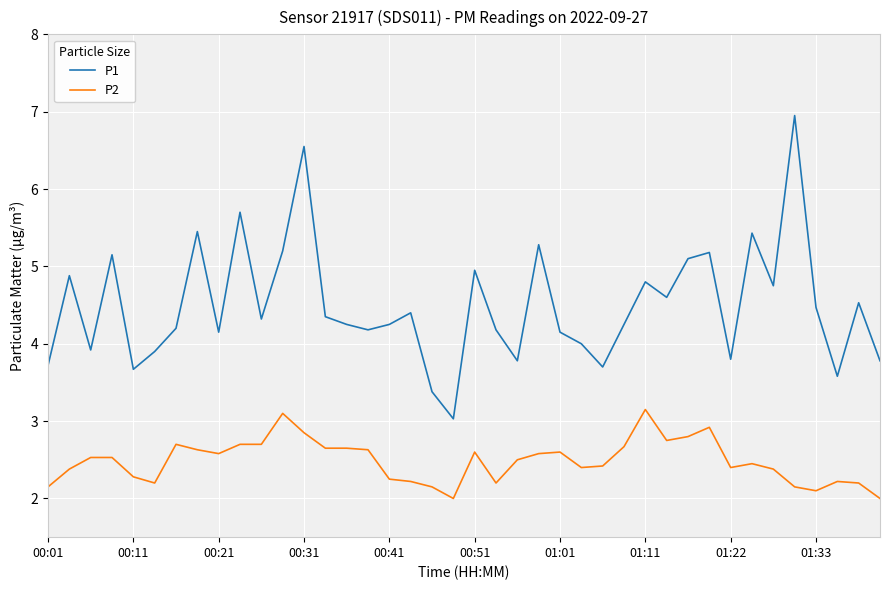

Does the chart display data point markers on the line(s)?

No